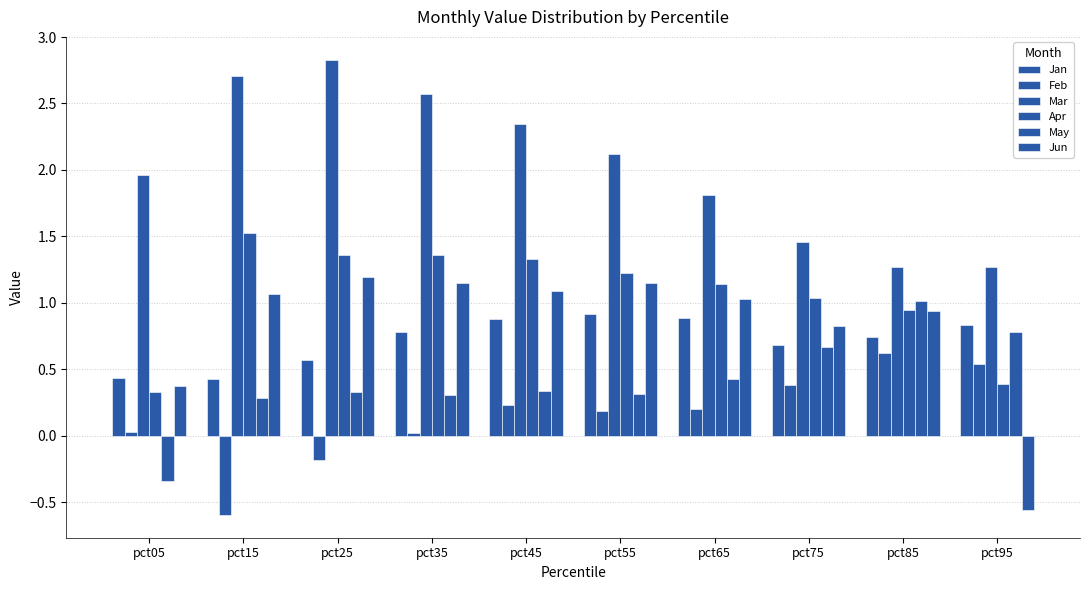

How many values in the Feb series exceed 0?

8